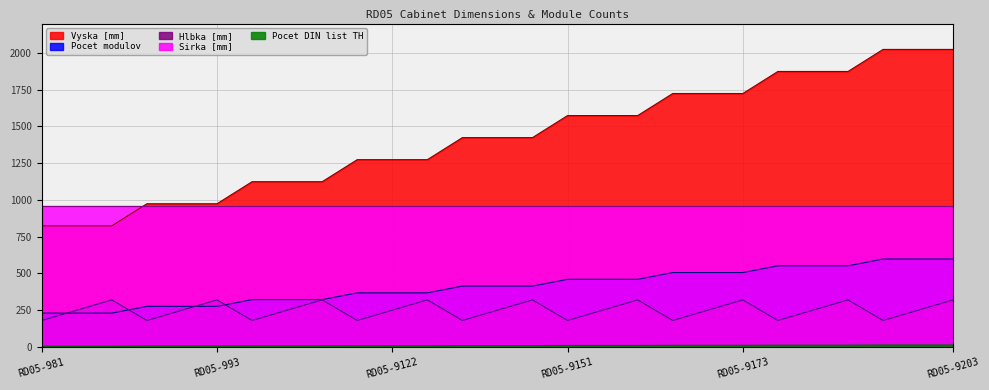

Which series has the largest range (max minus min)?

Vyska [mm]